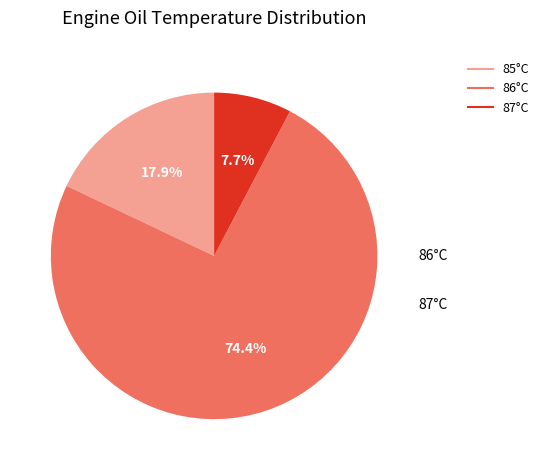

Is there any slice that represents more than half of the pie?

Yes